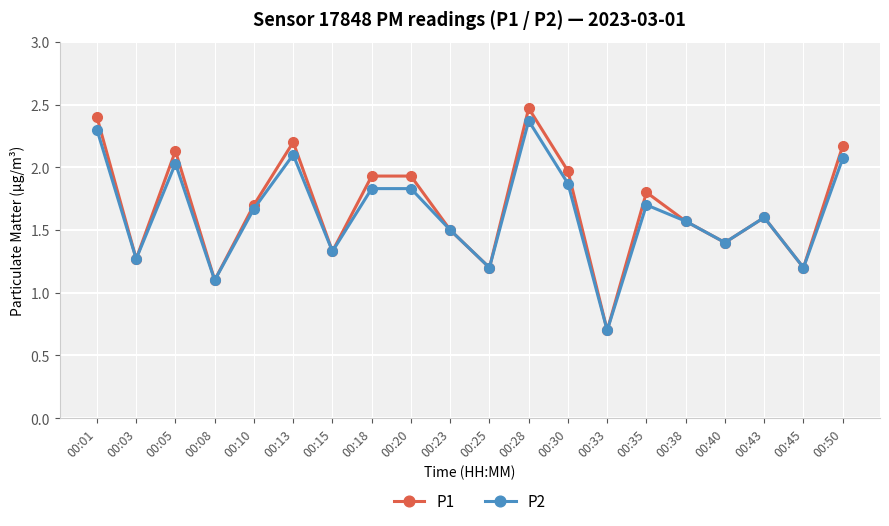

The value of P1 at 00:03 is 0.8. True or false?

False